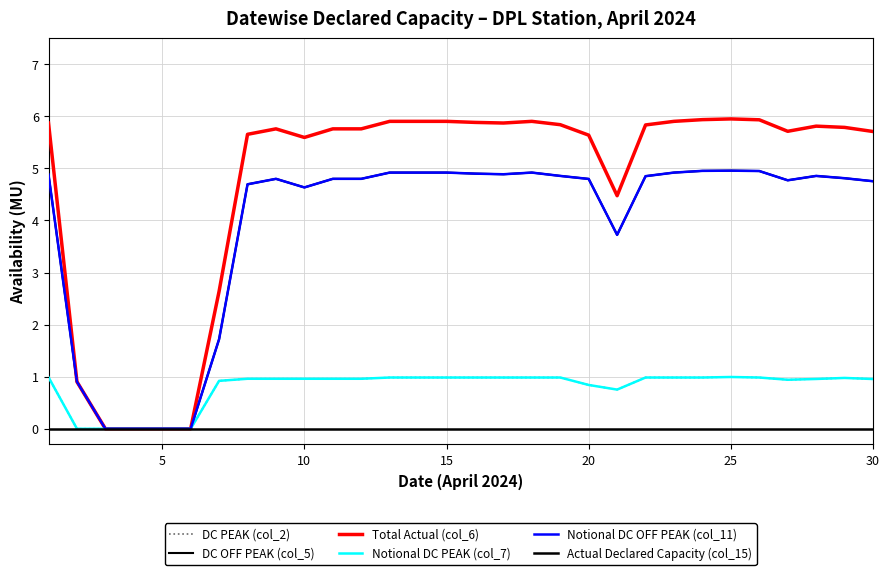

Does the chart have visible grid lines?

Yes